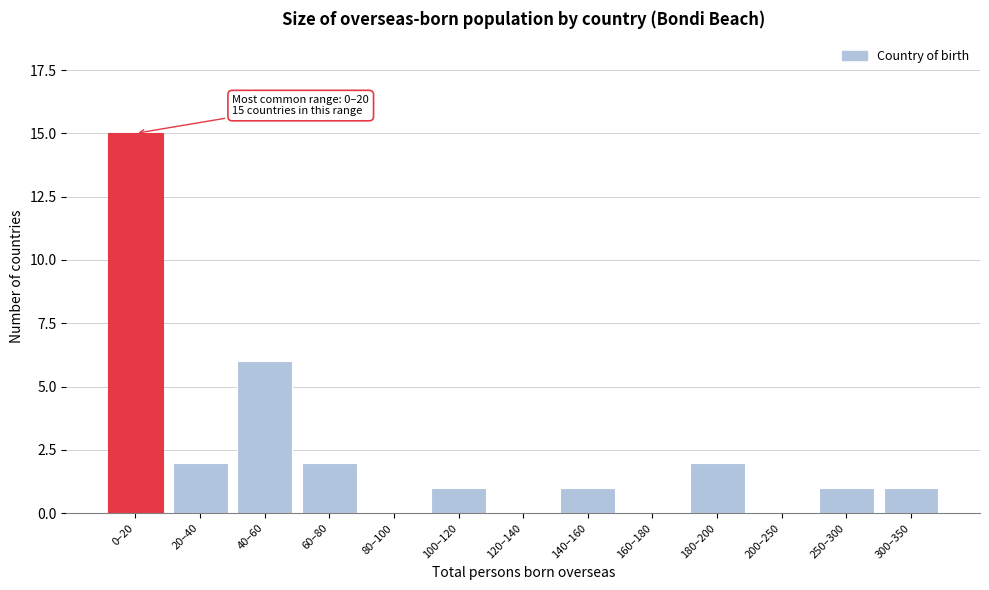

Reading left to right, what are all the values shown in this chart?

0–20=15	20–40=2	40–60=6	60–80=2	80–100=0	100–120=1	120–140=0	140–160=1	160–180=0	180–200=2	200–250=0	250–300=1	300–350=1